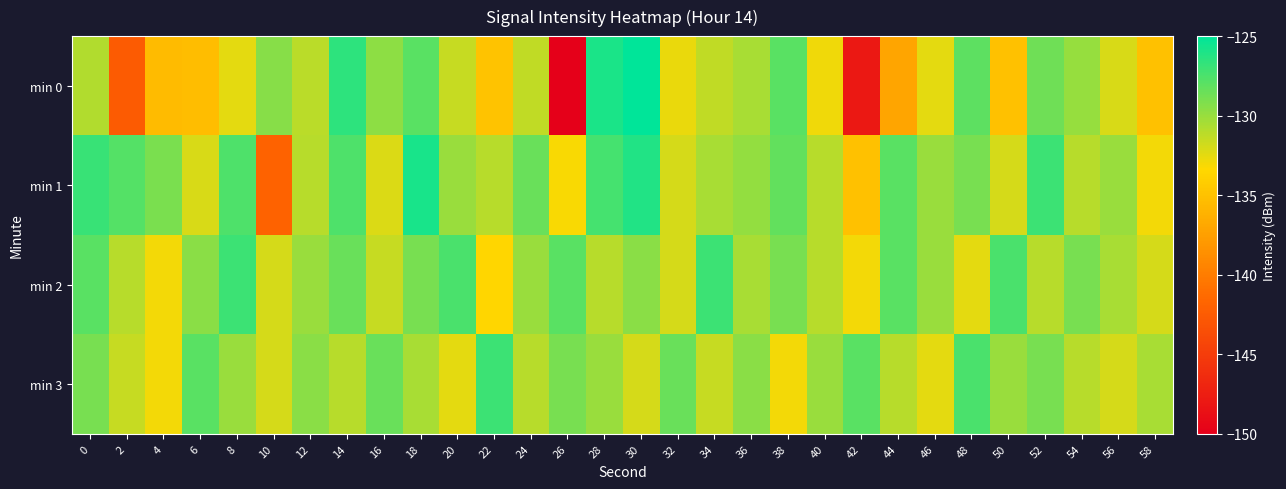

Reading right to left, what are all the values shown in this chart?

min 0: 58=-135.1	56=-132.1	54=-130.0	52=-128.7	50=-135.0	48=-128.1	46=-132.4	44=-137.1	42=-148.0	40=-132.9	38=-128.0	36=-130.5	34=-131.3	32=-132.6	30=-125.1	28=-125.9	26=-150.0	24=-131.3	22=-134.9	20=-131.5	18=-128.0	16=-129.6	14=-126.5	12=-131.1	10=-129.4	8=-132.5	6=-135.3	4=-135.5	2=-142.6	0=-130.8
min 1: 58=-133.0	56=-130.0	54=-131.0	52=-127.0	50=-132.0	48=-129.0	46=-130.0	44=-128.0	42=-135.0	40=-131.0	38=-128.3	36=-129.8	34=-130.5	32=-132.0	30=-126.1	28=-127.3	26=-133.2	24=-128.5	22=-131.0	20=-130.0	18=-125.9	16=-132.2	14=-127.6	12=-131.0	10=-141.9	8=-127.6	6=-132.1	4=-129.0	2=-127.8	0=-126.9
min 2: 58=-132.0	56=-130.5	54=-129.0	52=-131.0	50=-127.5	48=-132.5	46=-130.0	44=-128.0	42=-133.0	40=-131.0	38=-129.0	36=-130.5	34=-127.0	32=-132.0	30=-129.5	28=-131.0	26=-128.0	24=-130.0	22=-133.5	20=-127.5	18=-129.0	16=-131.5	14=-128.5	12=-130.0	10=-132.0	8=-127.0	6=-129.5	4=-133.0	2=-131.0	0=-128.0
min 3: 58=-130.5	56=-132.0	54=-131.0	52=-129.0	50=-130.0	48=-127.5	46=-132.5	44=-131.0	42=-128.0	40=-130.0	38=-133.0	36=-129.5	34=-131.5	32=-128.5	30=-132.0	28=-130.0	26=-129.0	24=-131.0	22=-127.0	20=-132.5	18=-130.5	16=-128.5	14=-131.0	12=-129.5	10=-132.0	8=-130.0	6=-128.0	4=-133.0	2=-131.5	0=-129.0